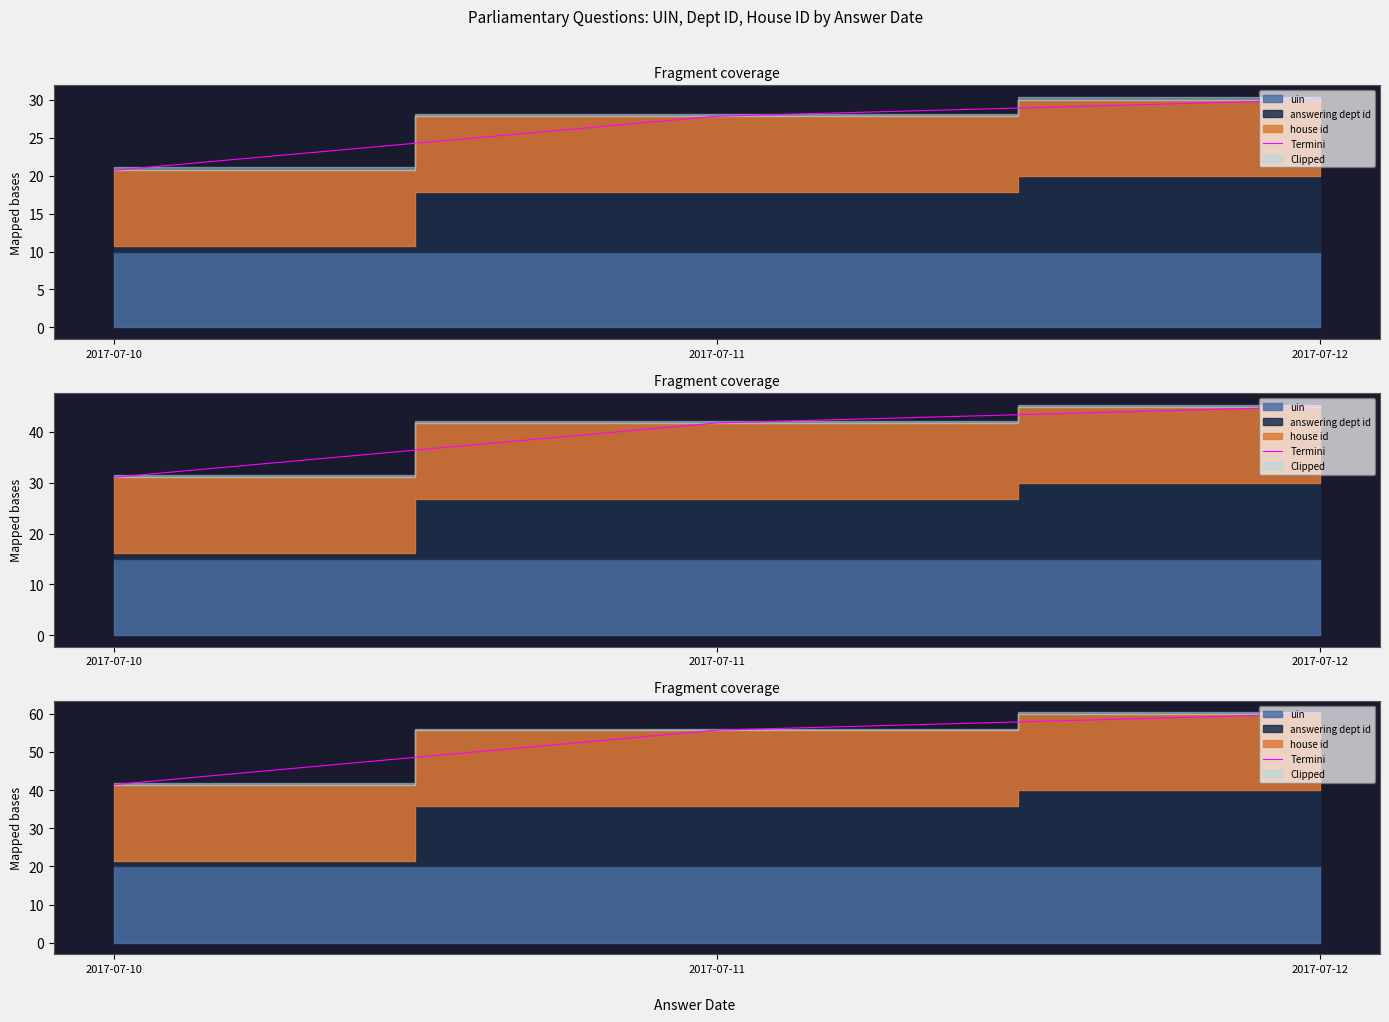

Where does the data first go above 55?

2017-07-11